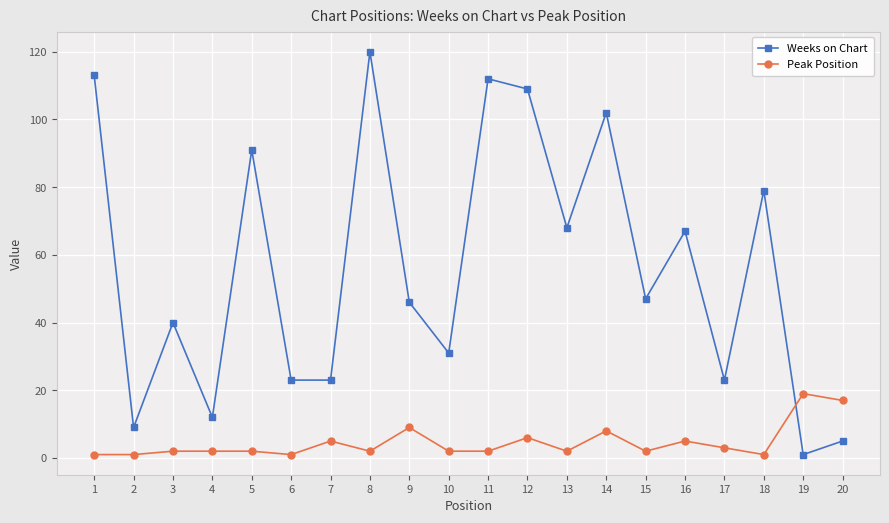

Rank the series by their average value, from highest to lowest.

Weeks on Chart, Peak Position